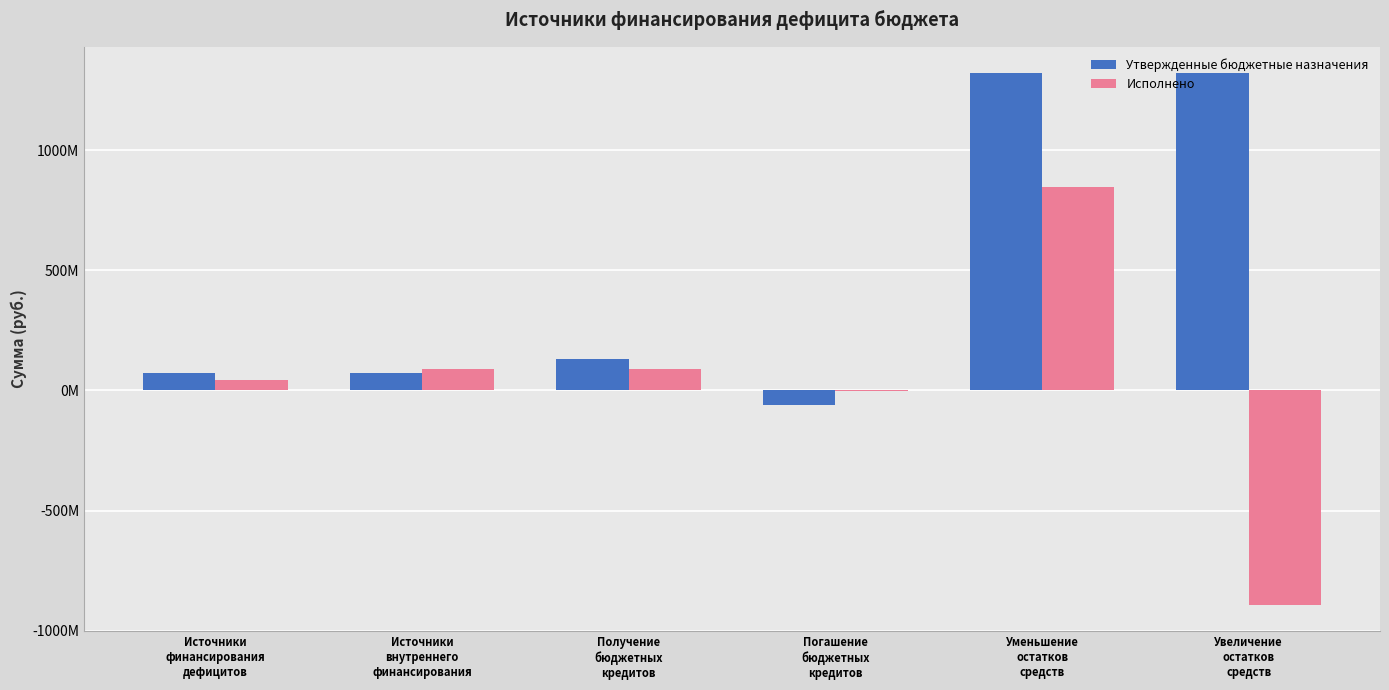

What are all the series names shown in the legend?

Утвержденные бюджетные назначения, Исполнено